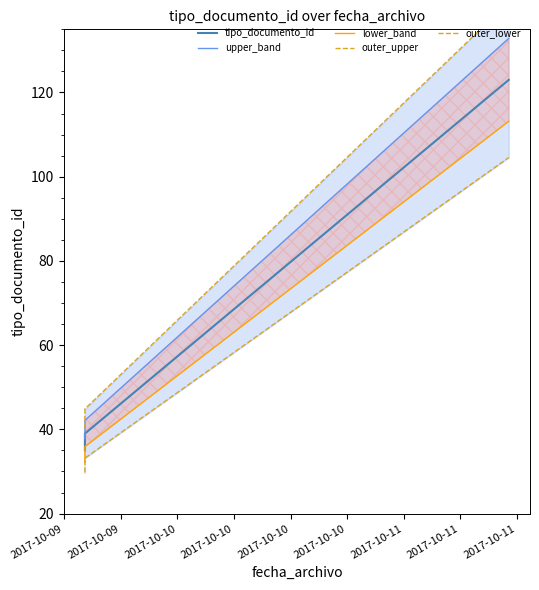

What is the value of the outer_upper point at the 2nd from the left?

40.2